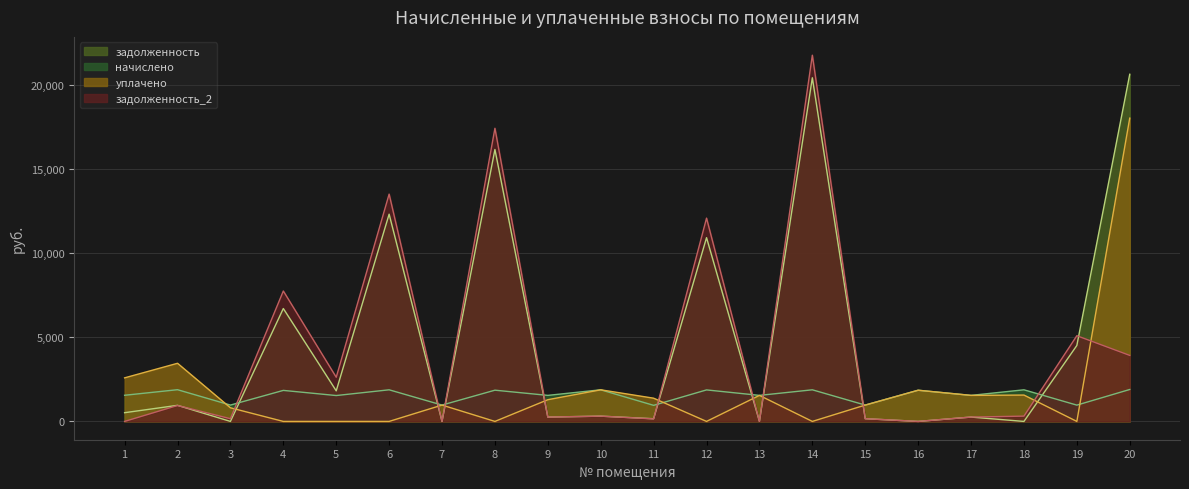

In начислено, how many points are higher than both neighbors (excluding endpoints)?

9